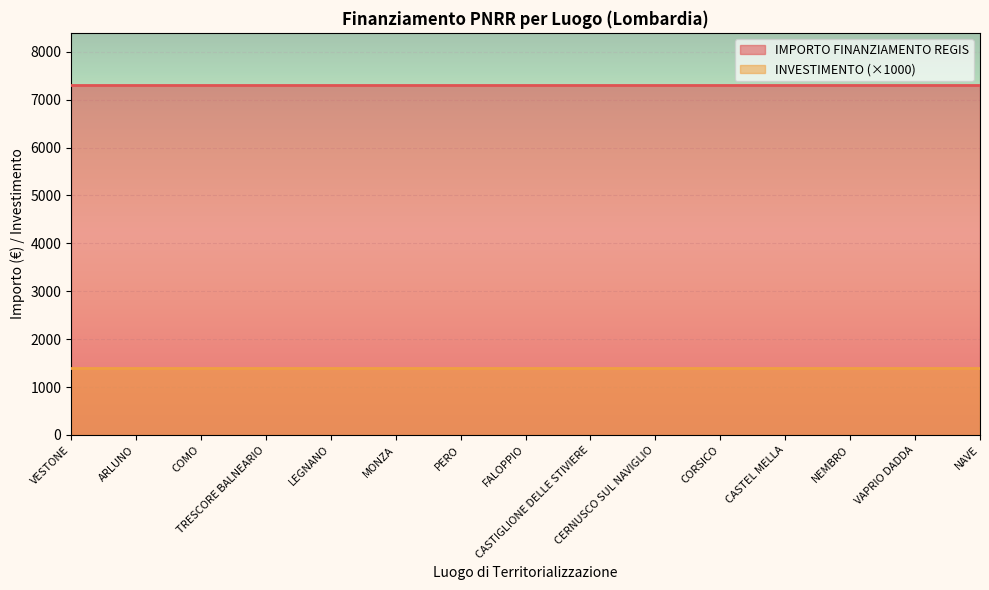

True or false: IMPORTO FINANZIAMENTO REGIS has a value of 7301.0 at PERO.

True